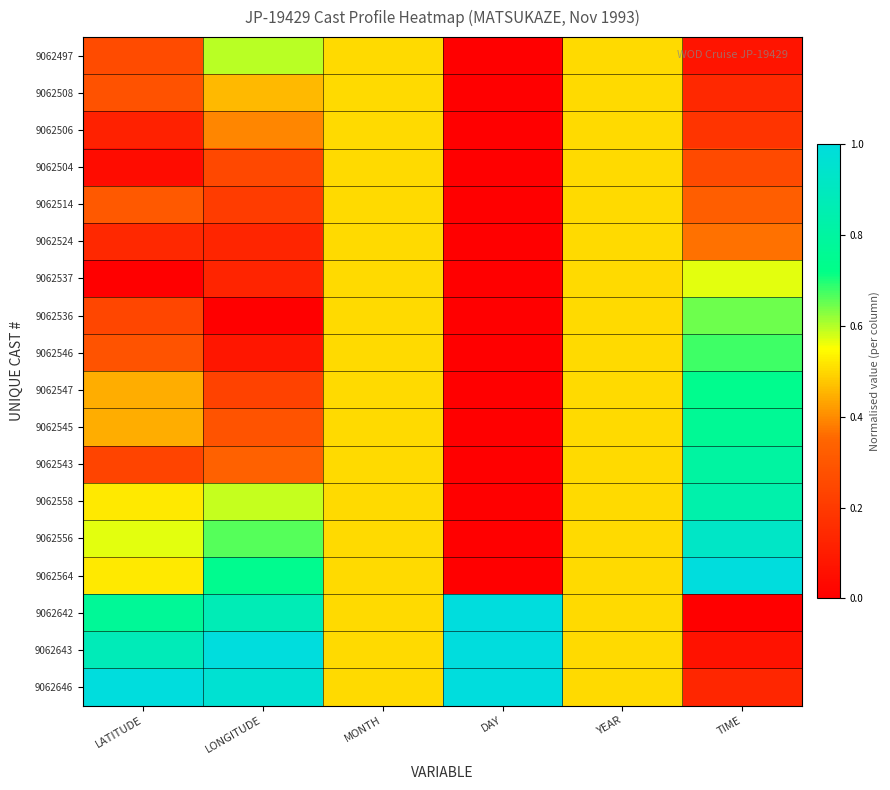

Which category has the lowest value across all series?

DAY